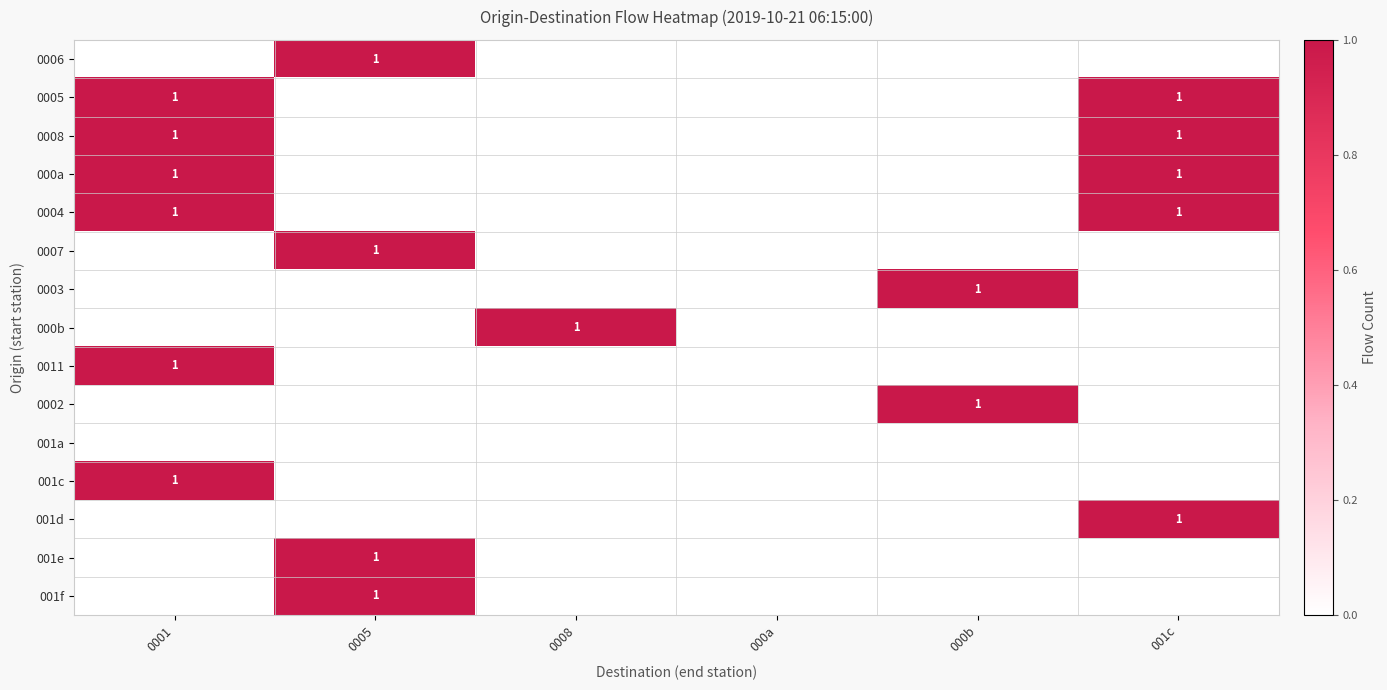

The 0006 series shows 1 at 0005. True or false?

True